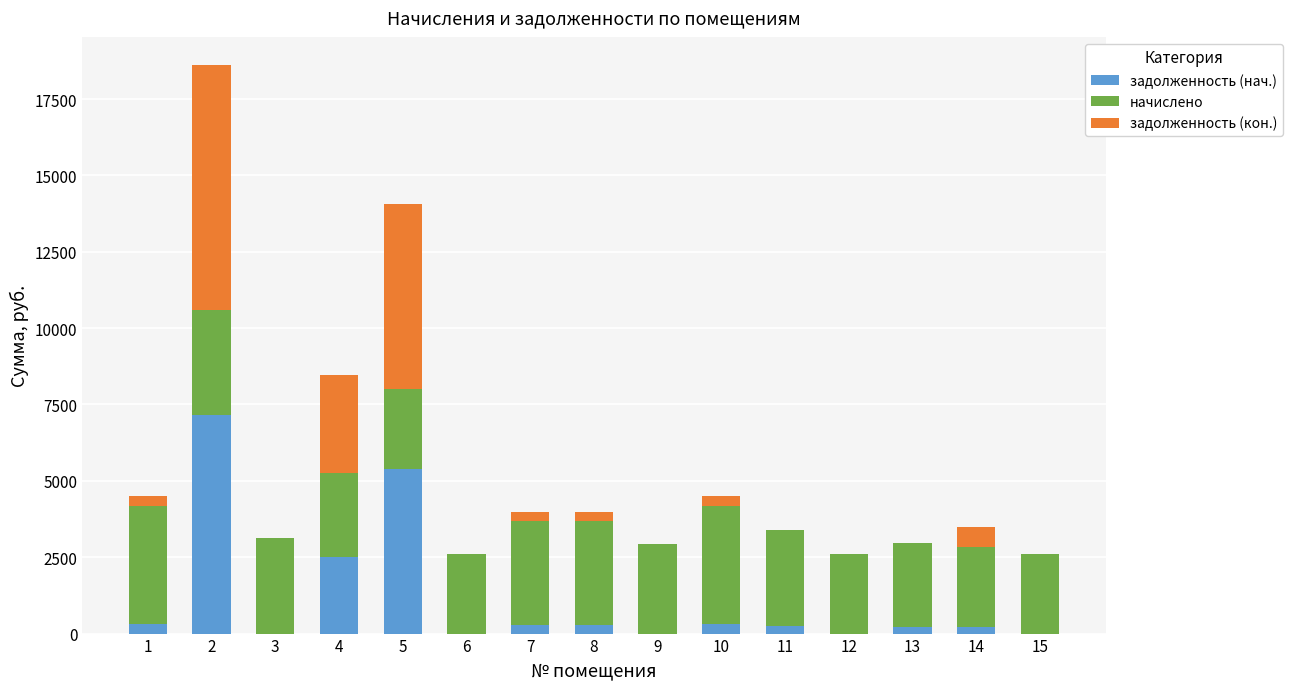

Where does the задолженность (нач.) series first go above 259?

1